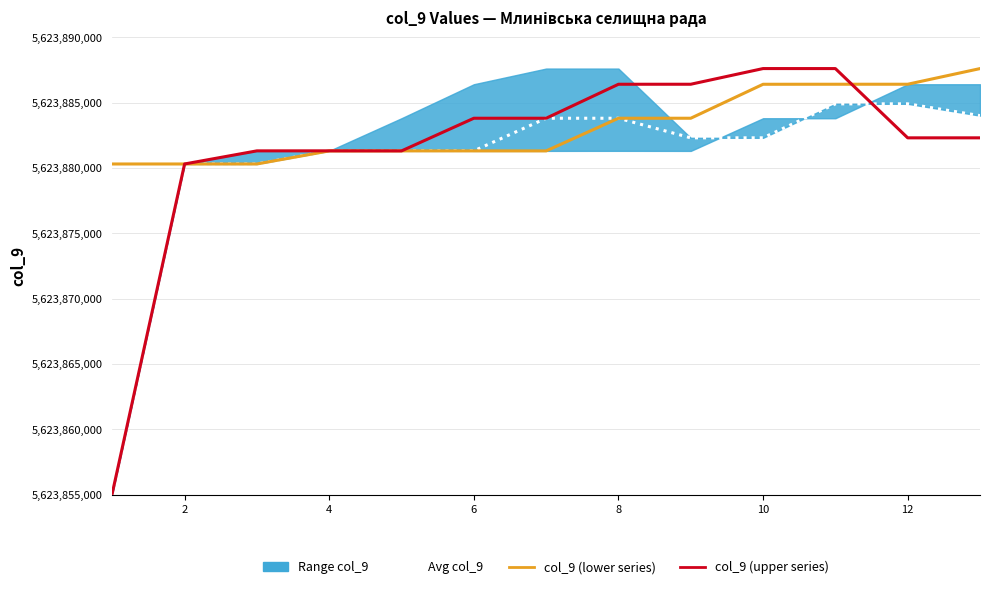

How many values in the Avg col_9 series exceed 5623882302?

6